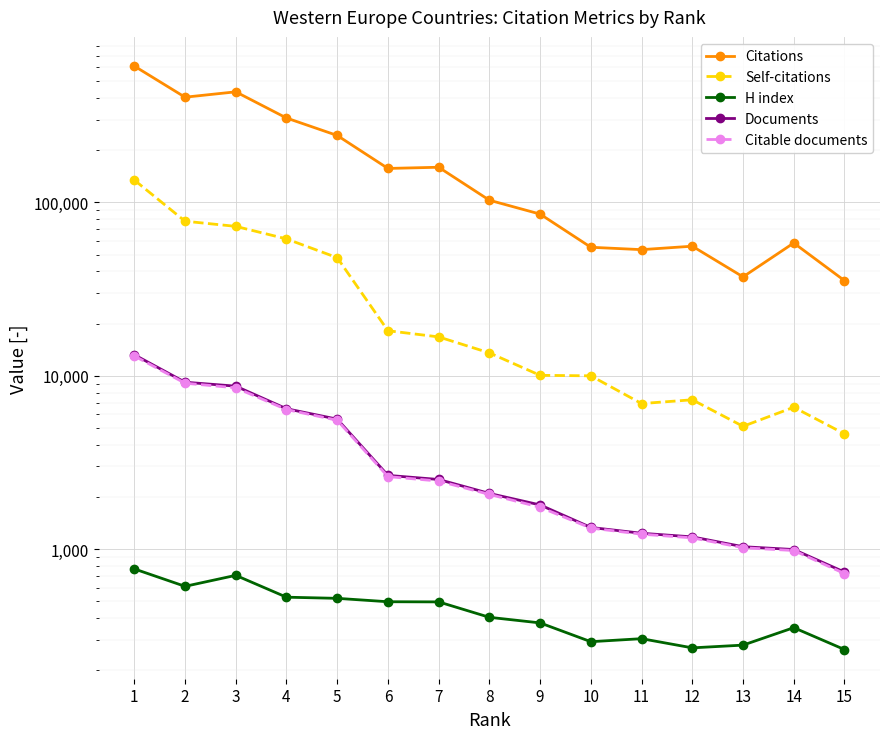

At which category does the chart reach its minimum across all series?

15